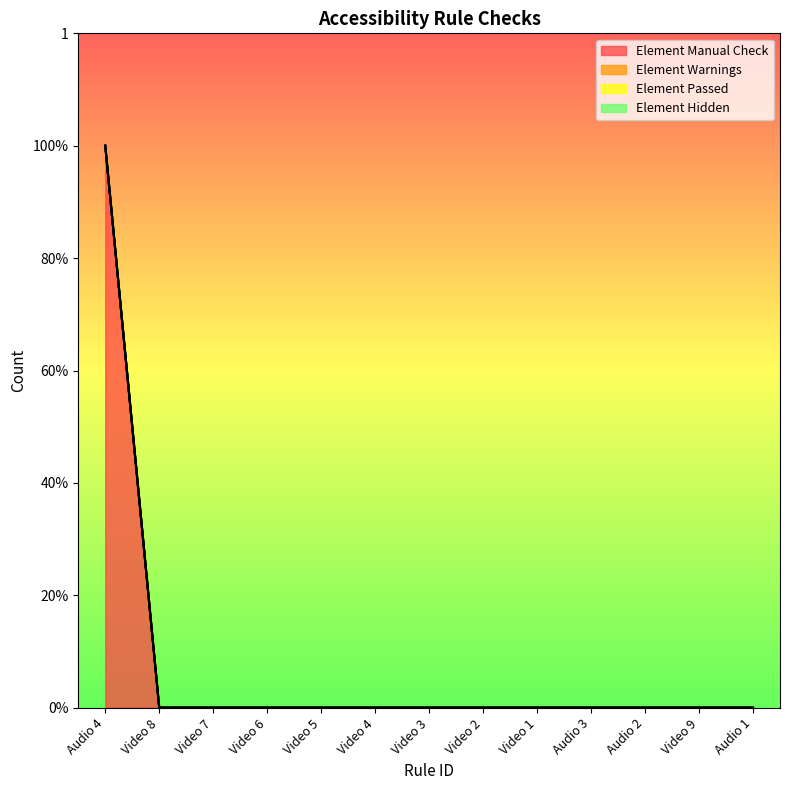

True or false: Element Manual Check and Element Warnings cross at least once.

False